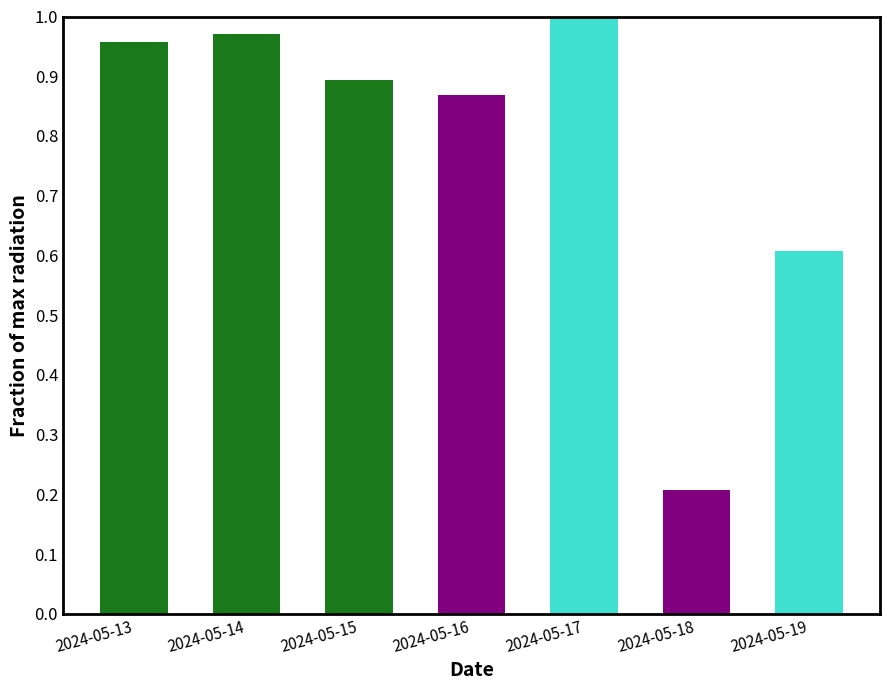

How many bars are there in total?

7